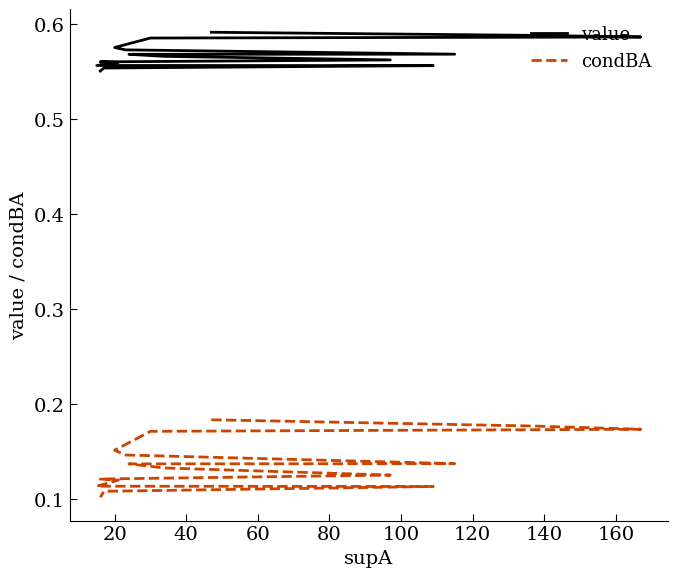

True or false: value and condBA cross at least once.

False